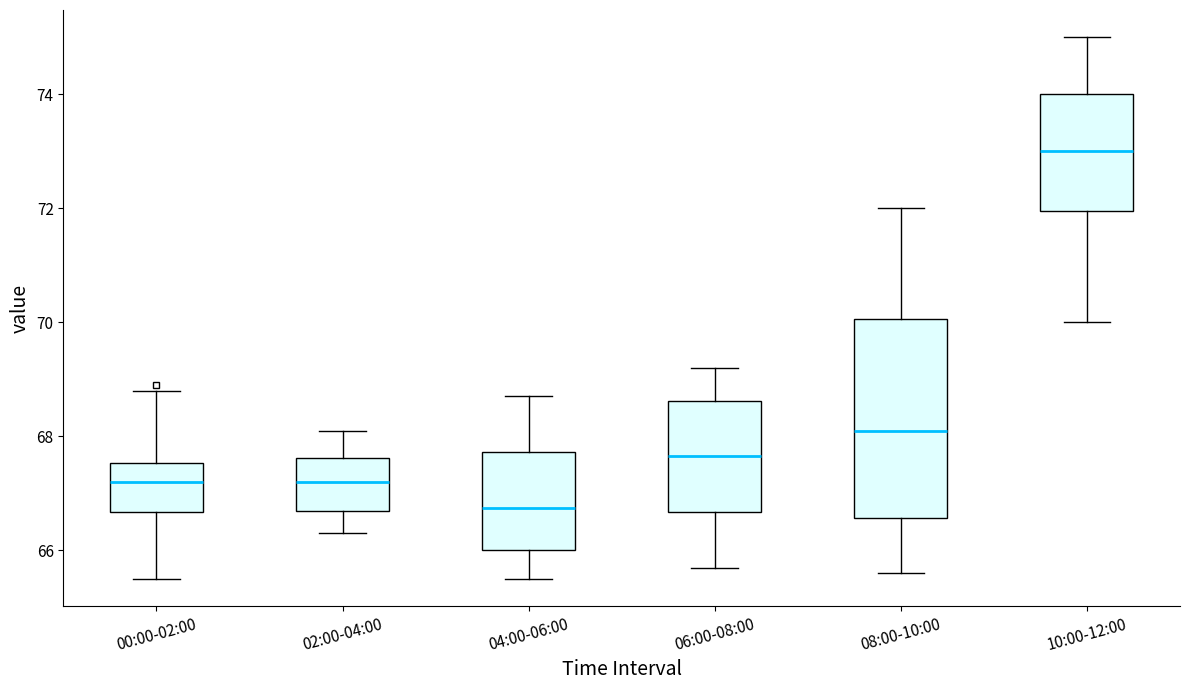

Comparing the boxes themselves (not the whiskers), which one is the tallest?

08:00-10:00